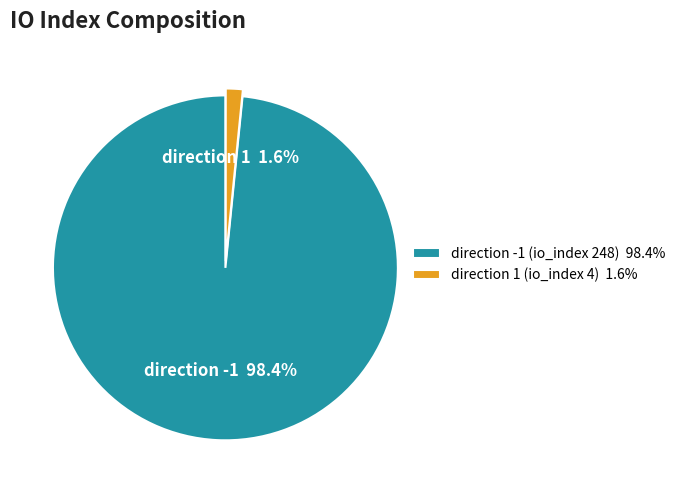

Which category has the smallest portion of the pie?

direction 1 (io_index 4)